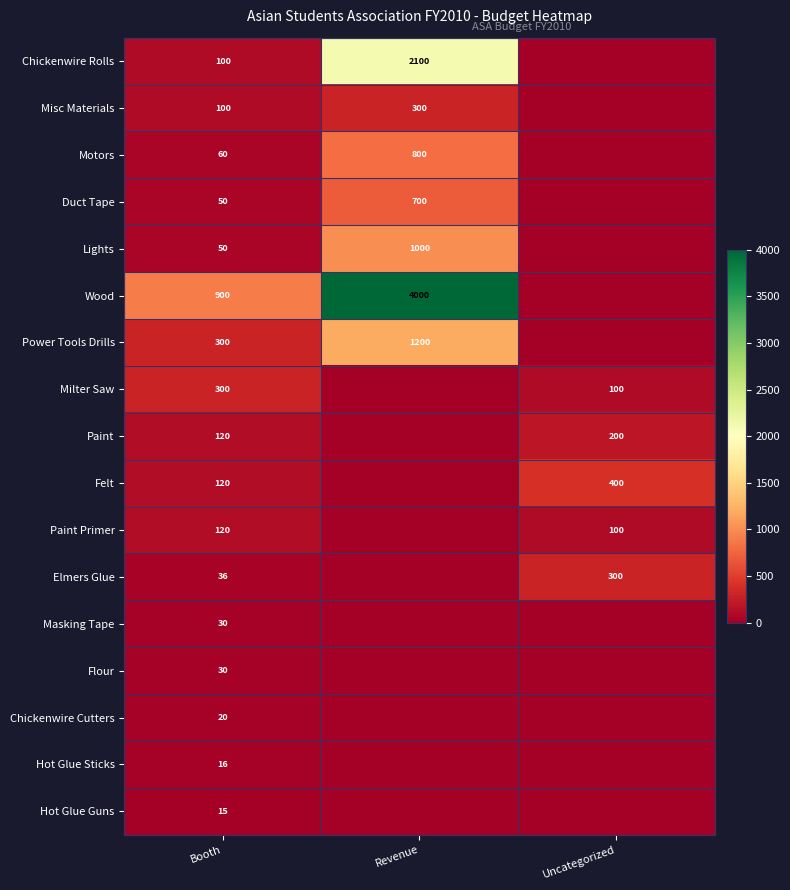

The value of Paint at Booth is 120. True or false?

True